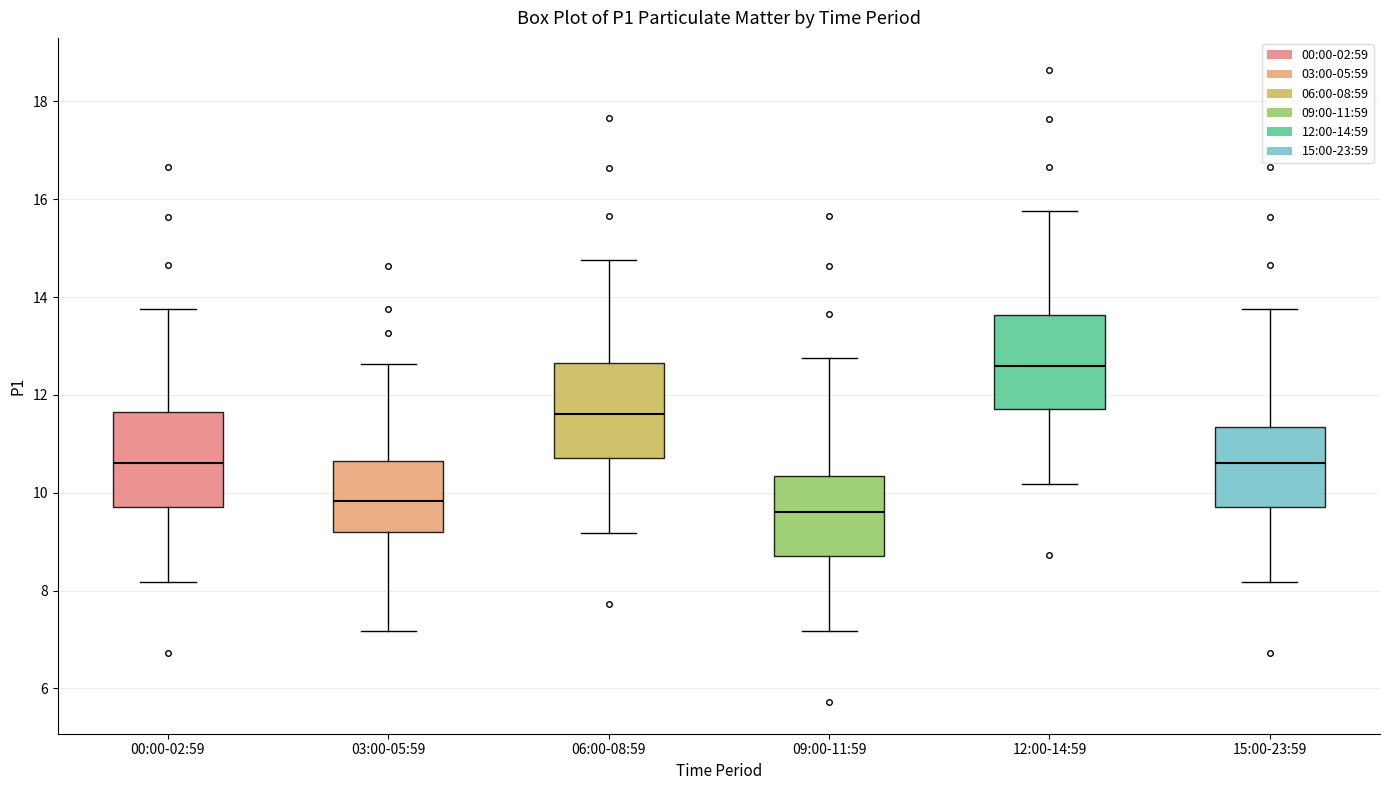

Reading left to right, transcribe this box plot: for each box, give where its median line is, the range the box spans, and where its two whiskers end, as read against the y-axis. The values are not printed on the chart, so give them approximately, as read against the axis.

00:00-02:59: median 10.6, box 9.8 to 11.6, whiskers 8.2 to 13.8
03:00-05:59: median 9.8, box 9.2 to 10.6, whiskers 7.2 to 12.6
06:00-08:59: median 11.6, box 10.8 to 12.6, whiskers 9.2 to 14.8
09:00-11:59: median 9.6, box 8.8 to 10.4, whiskers 7.2 to 12.8
12:00-14:59: median 12.6, box 11.8 to 13.6, whiskers 10.2 to 15.8
15:00-23:59: median 10.6, box 9.8 to 11.4, whiskers 8.2 to 13.8